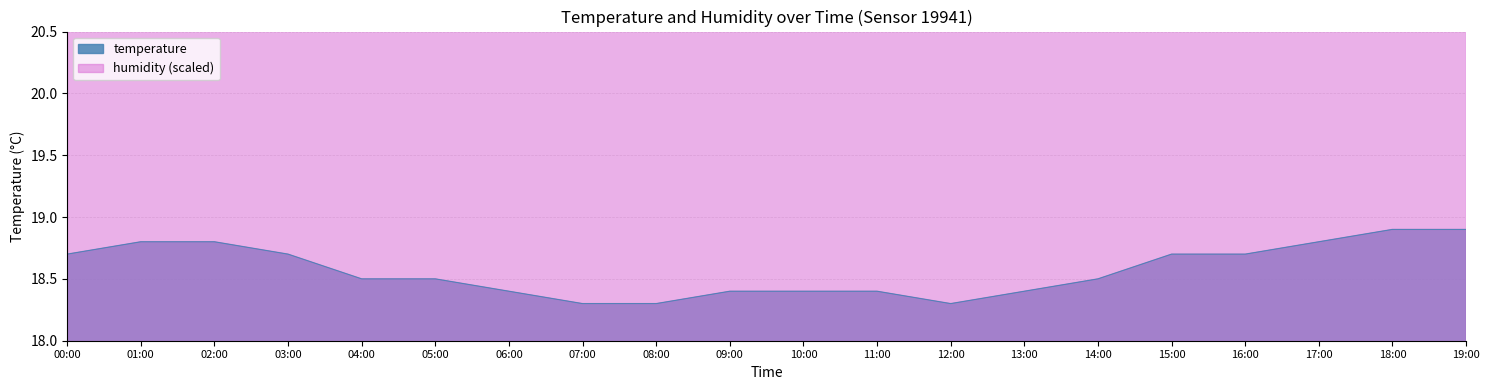

True or false: there are more than 1 points higher than both neighbors.

False